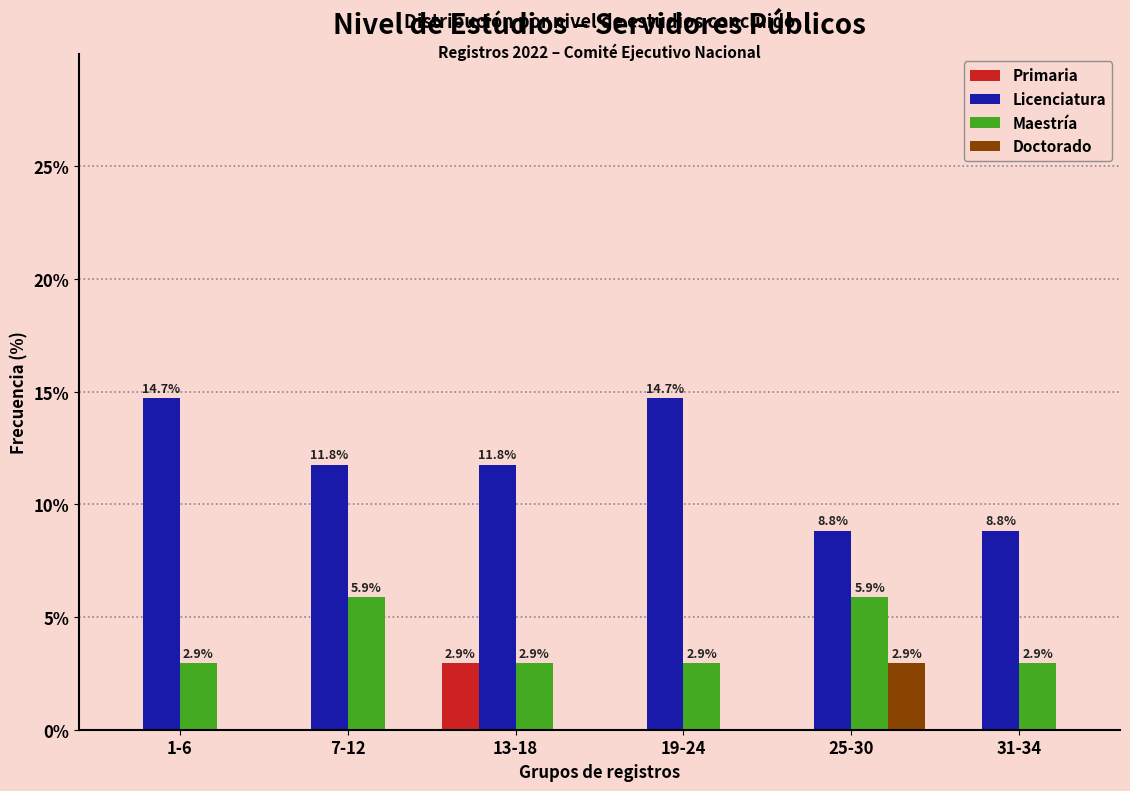

Reading left to right, list all the values displayed in this chart.

Primaria: 1-6=0.0	7-12=0.0	13-18=2.9	19-24=0.0	25-30=0.0	31-34=0.0
Licenciatura: 1-6=14.7	7-12=11.8	13-18=11.8	19-24=14.7	25-30=8.8	31-34=8.8
Maestría: 1-6=2.9	7-12=5.9	13-18=2.9	19-24=2.9	25-30=5.9	31-34=2.9
Doctorado: 1-6=0.0	7-12=0.0	13-18=0.0	19-24=0.0	25-30=2.9	31-34=0.0